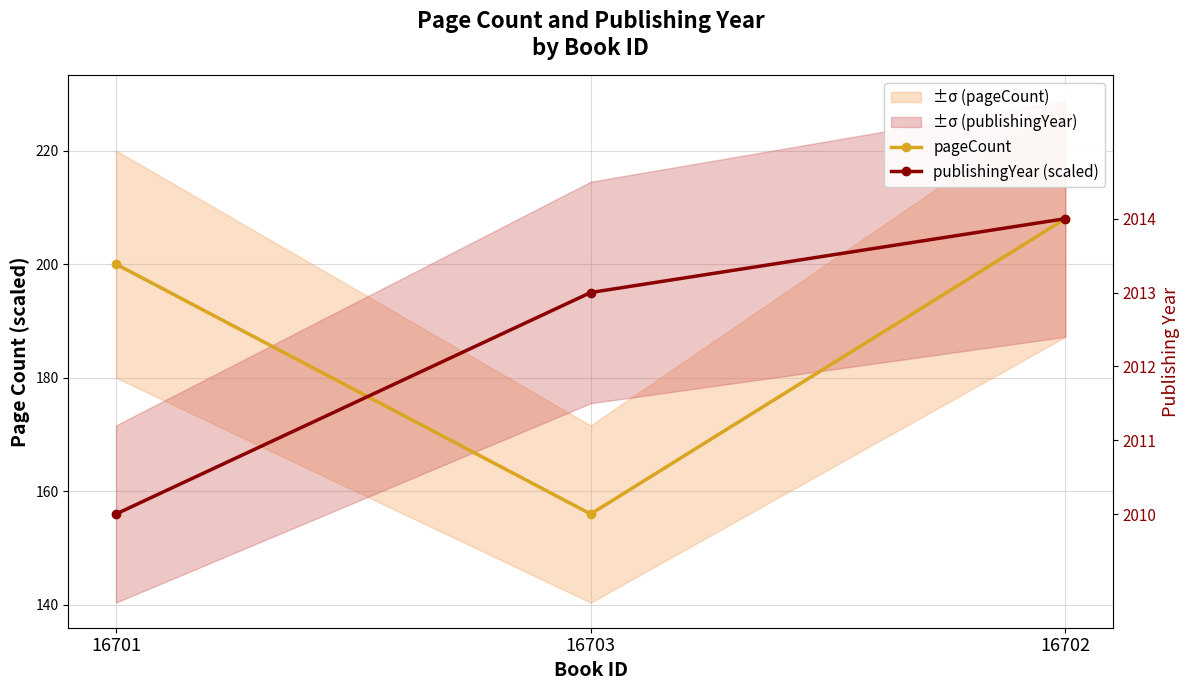

What is the lowest value of the publishingYear (scaled) series?

156